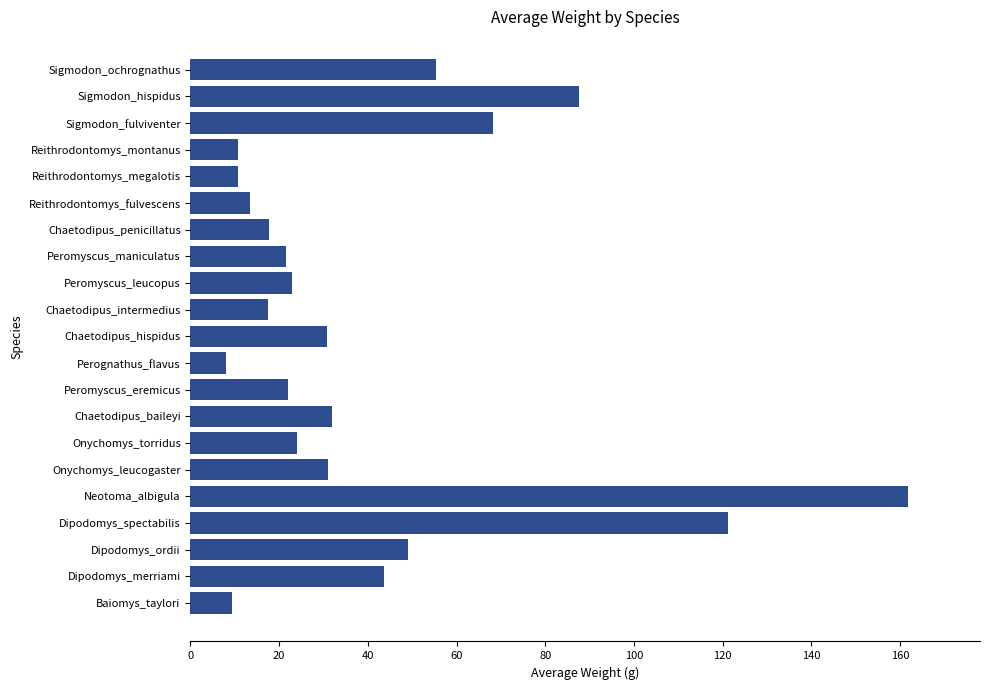

What is the sum of all values?

858.5